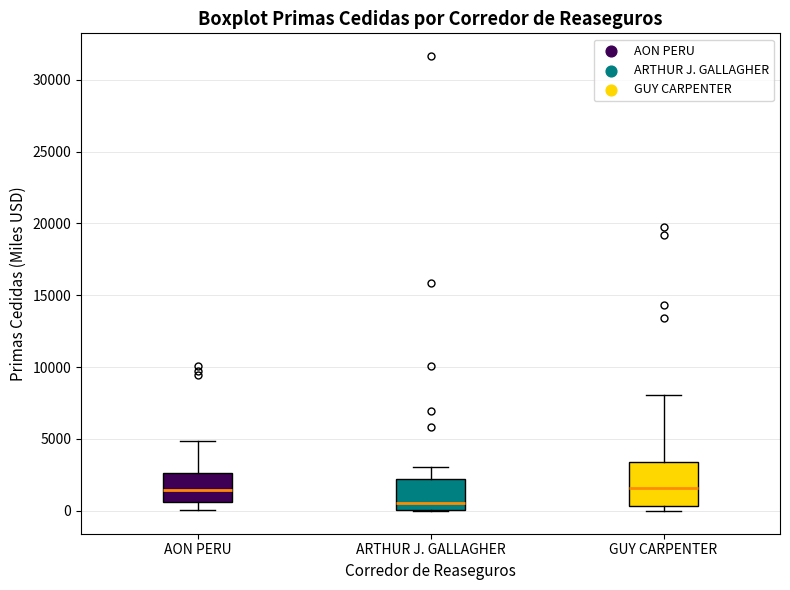

Where is the lower edge of the box for AON PERU on the y-axis? The values are not printed on the chart, so give them approximately, as read against the axis.

500